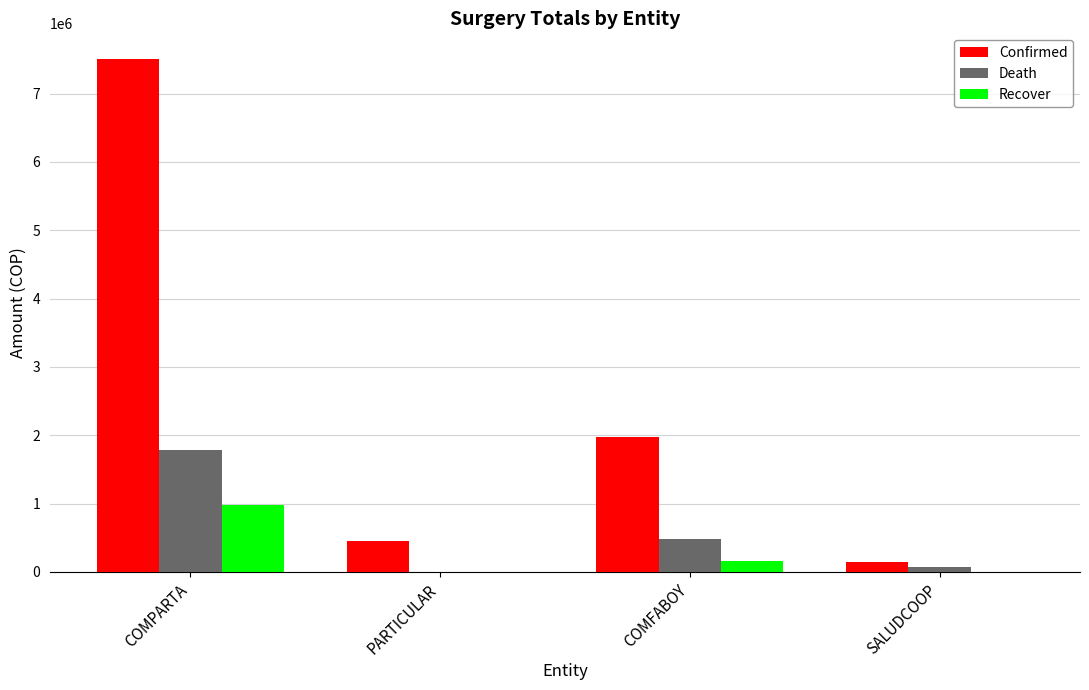

At which label is Confirmed closest to 3825326?

COMFABOY